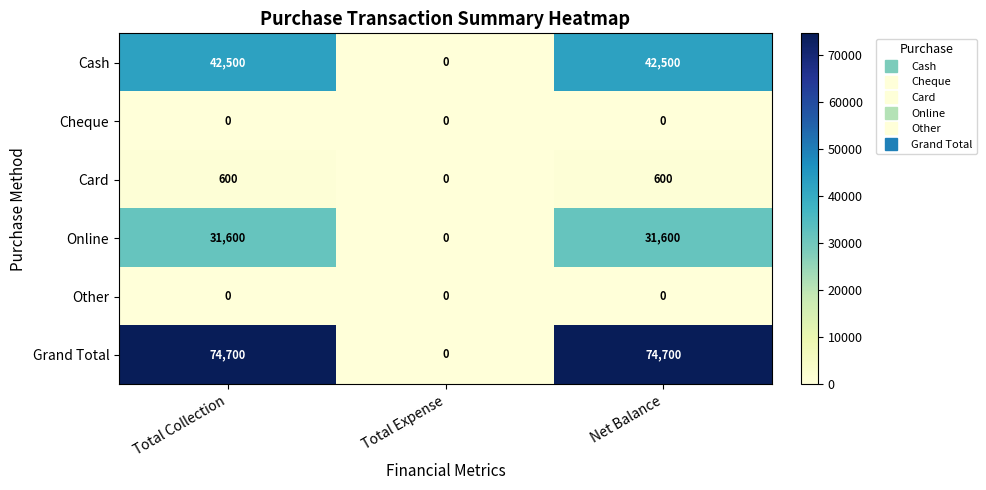

Is it true that Card equals 857 at Total Collection?

False